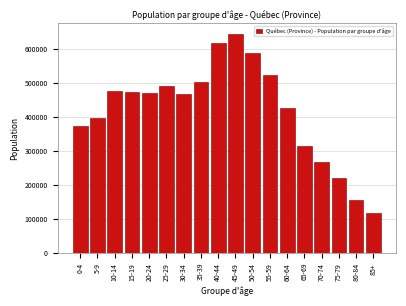

Reading left to right, extract all data points from this chart.

375270	398980	478255	475005	472170	492870	467325	502300	619120	644040	588085	524350	428070	315560	268145	220530	156775	119285